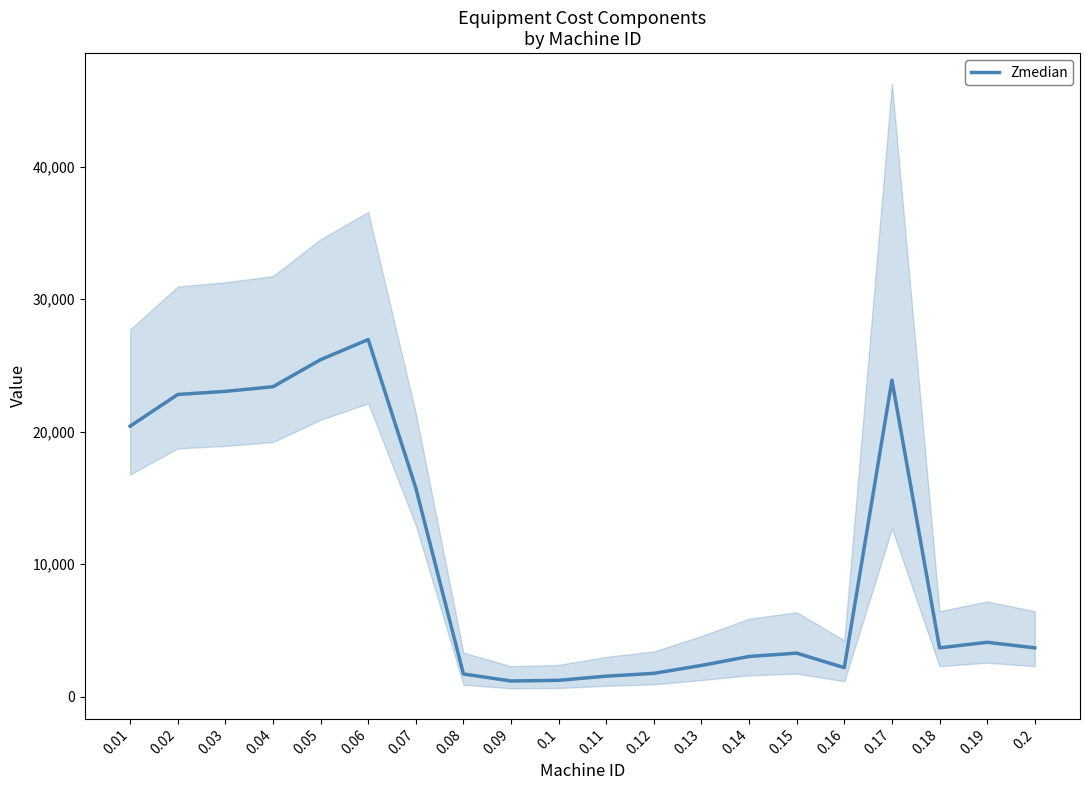

Count the number of data series in this chart.

1